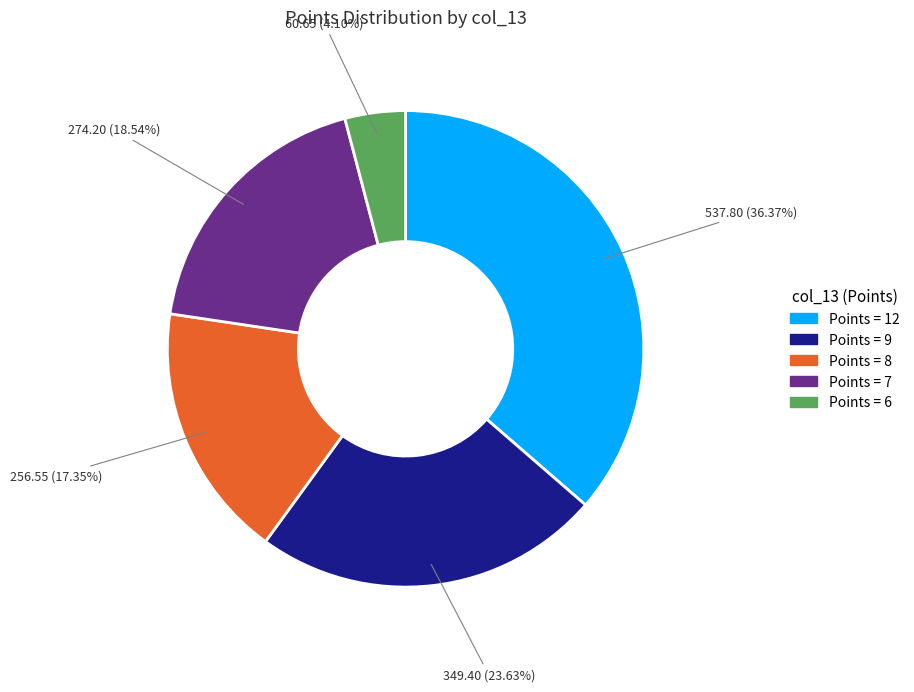

Does any single category account for the majority?

No